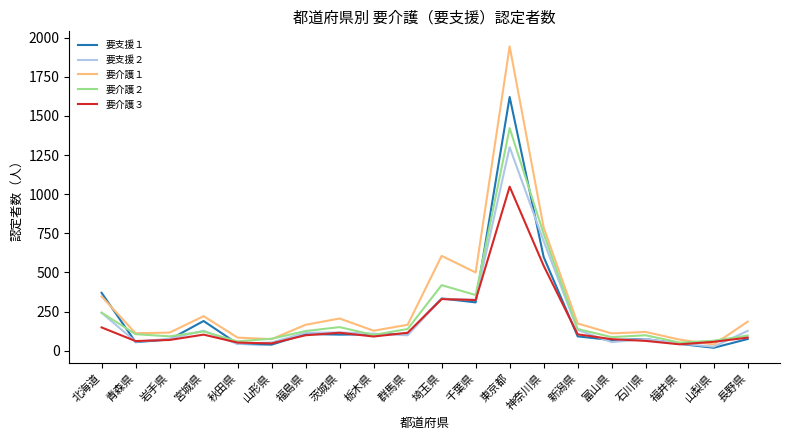

Rank the series by their maximum value, from highest to lowest.

要介護１, 要支援１, 要介護２, 要支援２, 要介護３